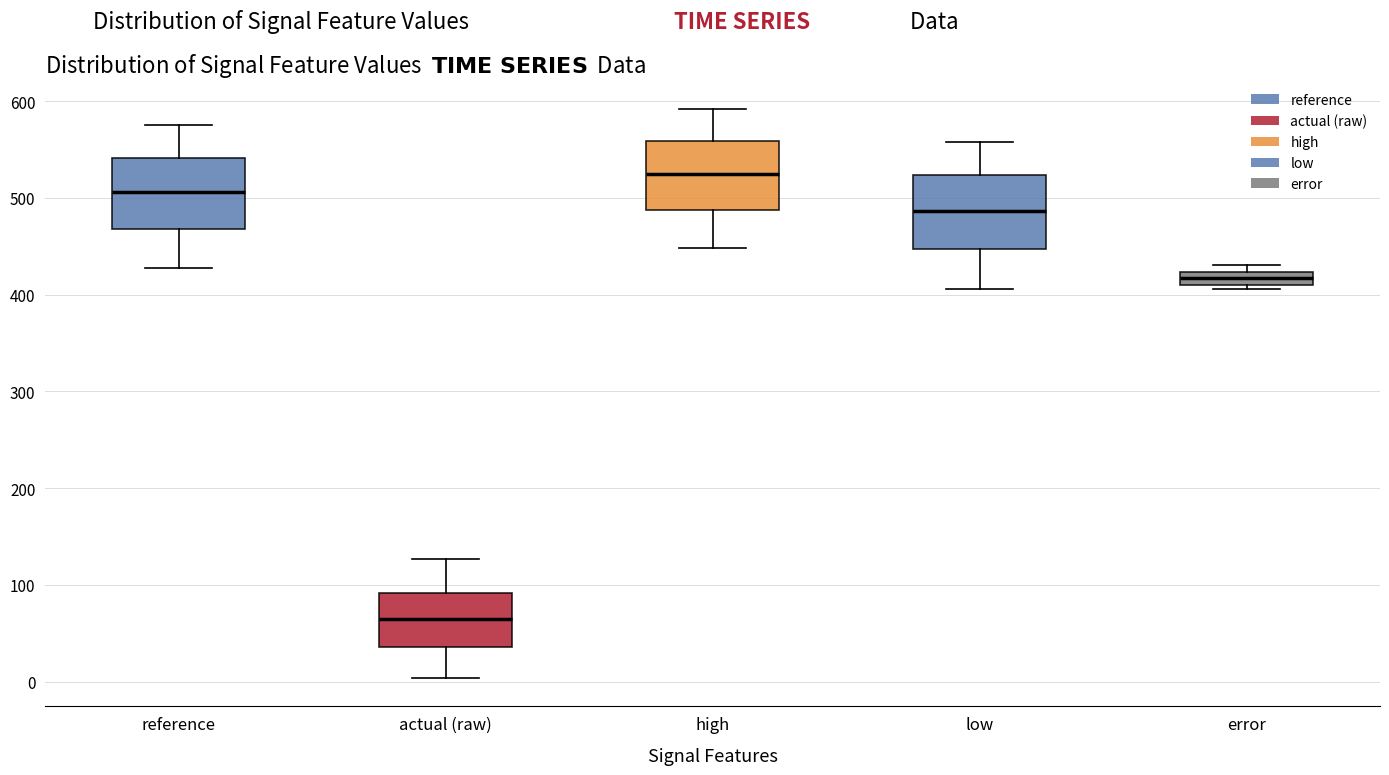

Where is the lower edge of the box for error on the y-axis? The values are not printed on the chart, so give them approximately, as read against the axis.

410